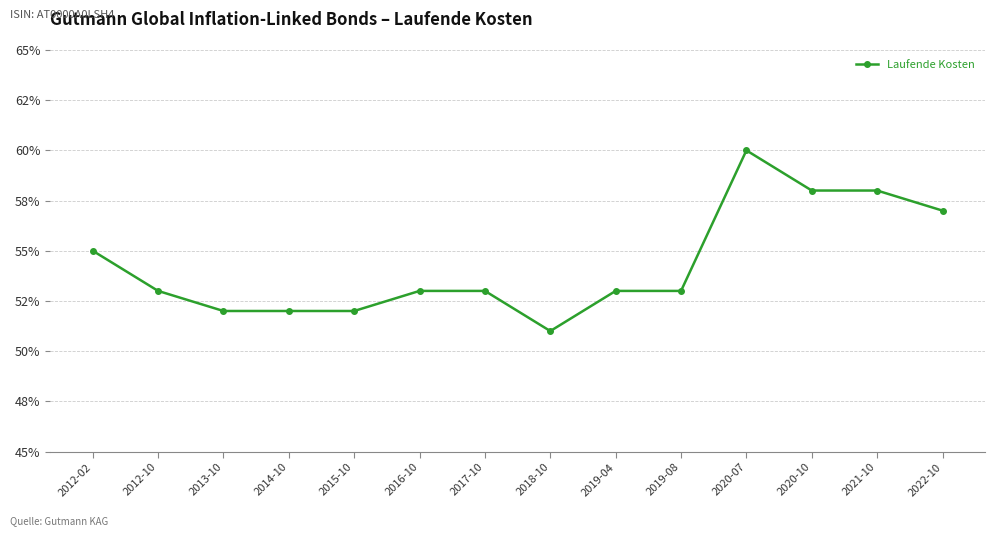

Does the chart display data point markers on the line(s)?

Yes